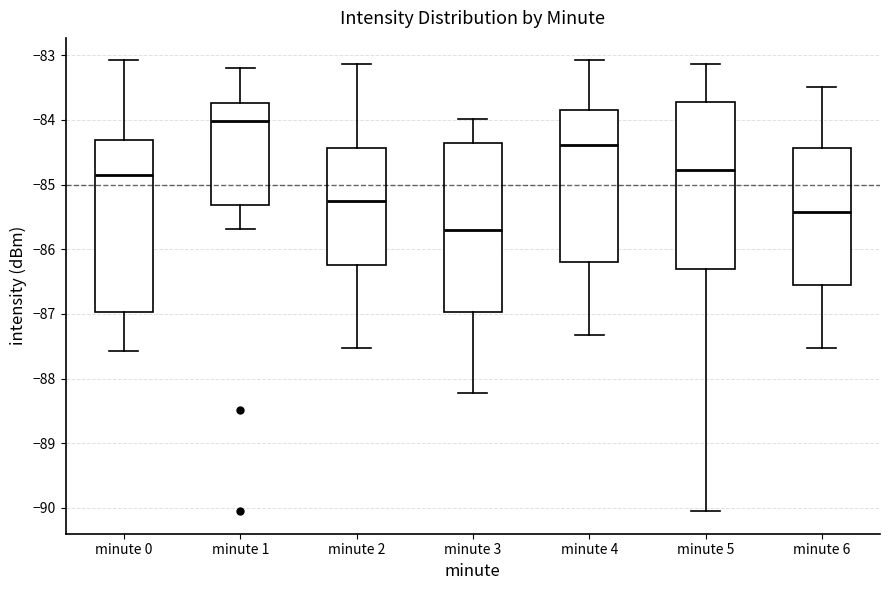

Reading left to right, read every box against the y-axis: the position of its median line, the range the box covers, and the ends of its whiskers. The values are not printed on the chart, so give them approximately, as read against the axis.

minute 0: median -84.8, box -87.0 to -84.3, whiskers -87.6 to -83.1
minute 1: median -84.0, box -85.3 to -83.7, whiskers -85.7 to -83.2
minute 2: median -85.3, box -86.2 to -84.4, whiskers -87.5 to -83.1
minute 3: median -85.7, box -87.0 to -84.4, whiskers -88.2 to -84.0
minute 4: median -84.4, box -86.2 to -83.8, whiskers -87.3 to -83.1
minute 5: median -84.8, box -86.3 to -83.7, whiskers -90.0 to -83.1
minute 6: median -85.4, box -86.5 to -84.4, whiskers -87.5 to -83.5